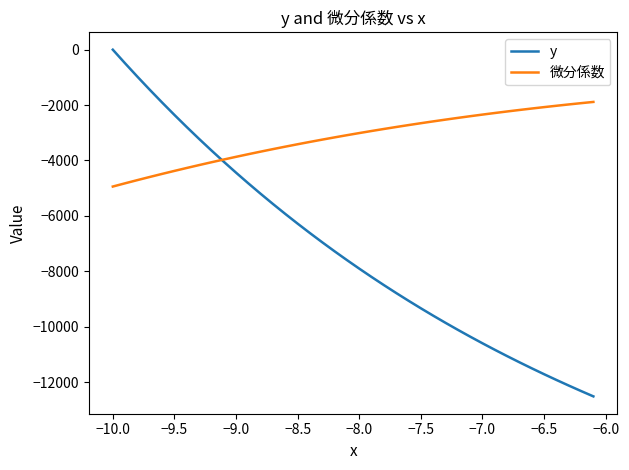

What is the highest value of the 微分係数 series?

-1885.8